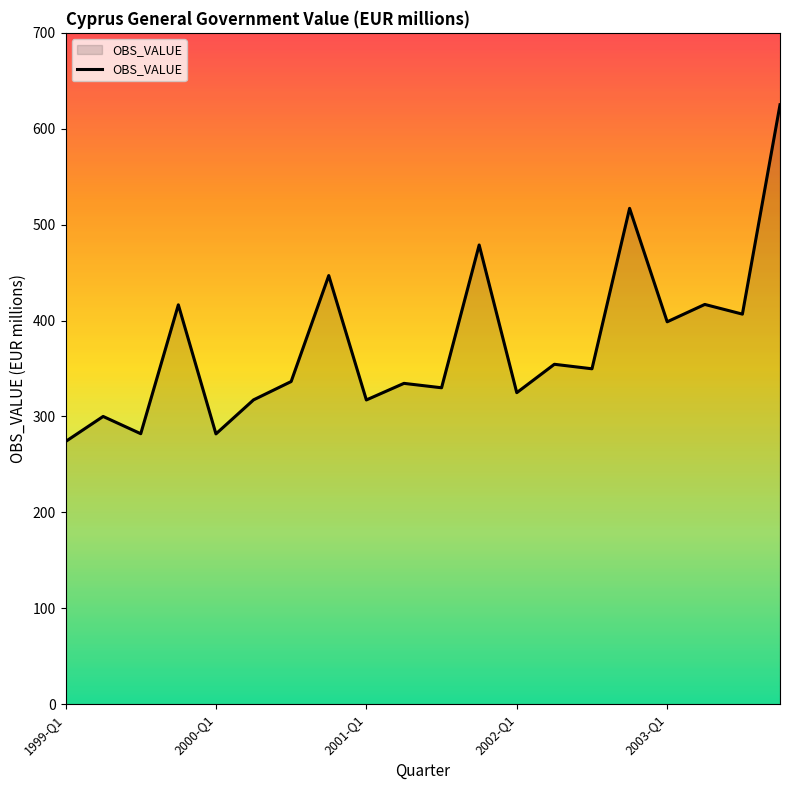

What is the greatest value displayed?

625.0